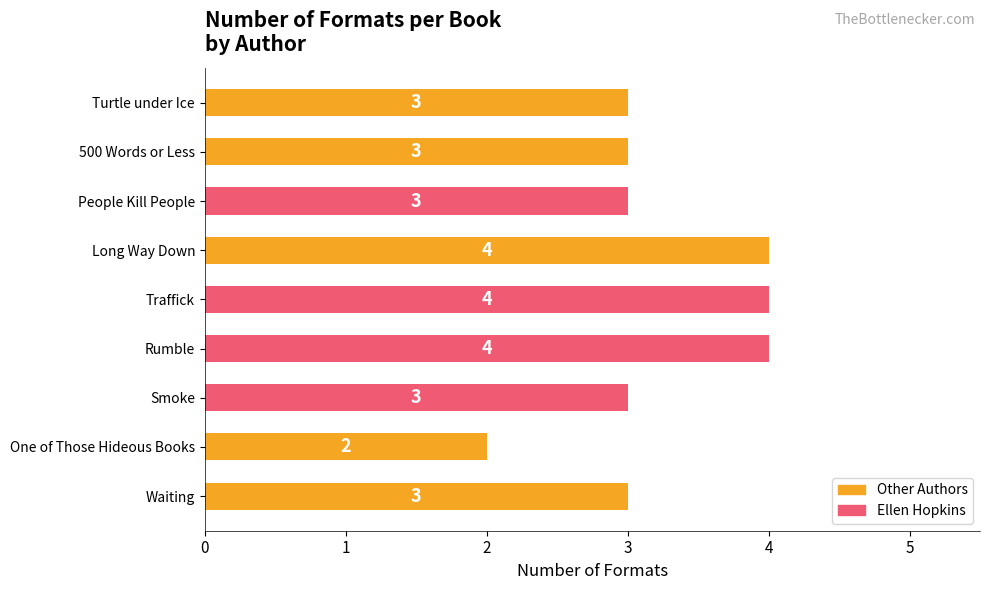

What is the maximum value shown in the chart?

4